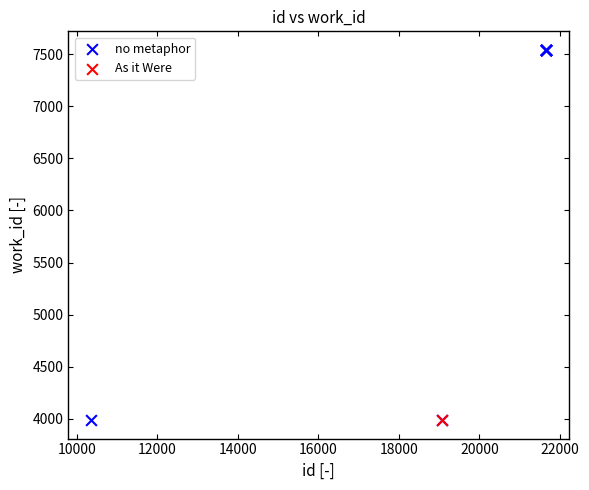

What are all the series names shown in the legend?

no metaphor, As it Were